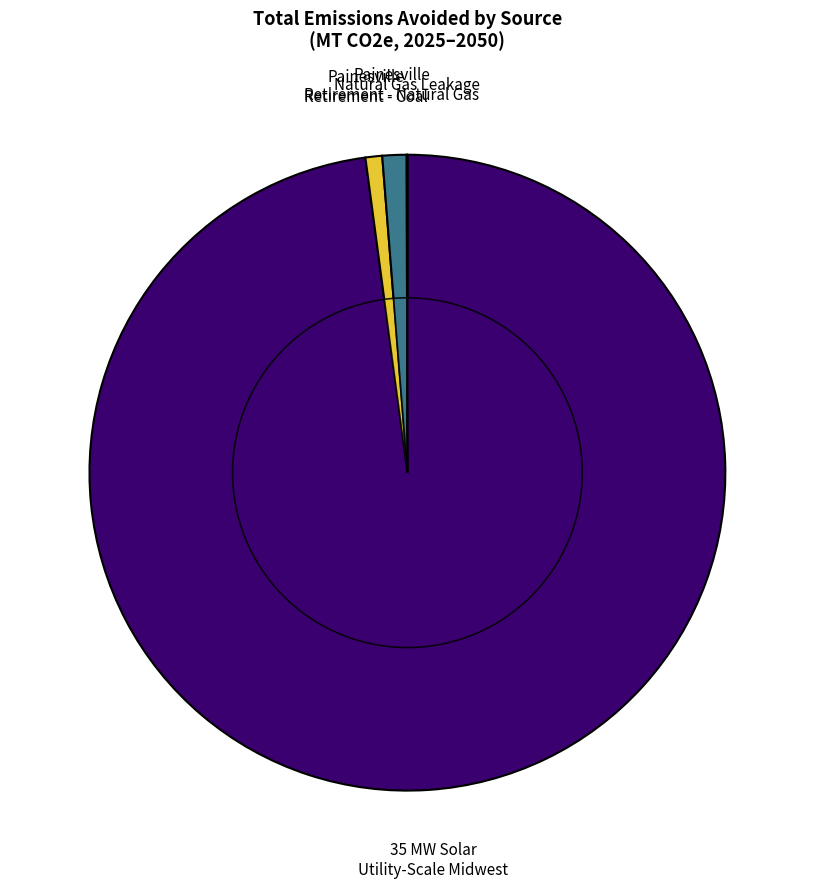

Count the number of slices in the pie.

4